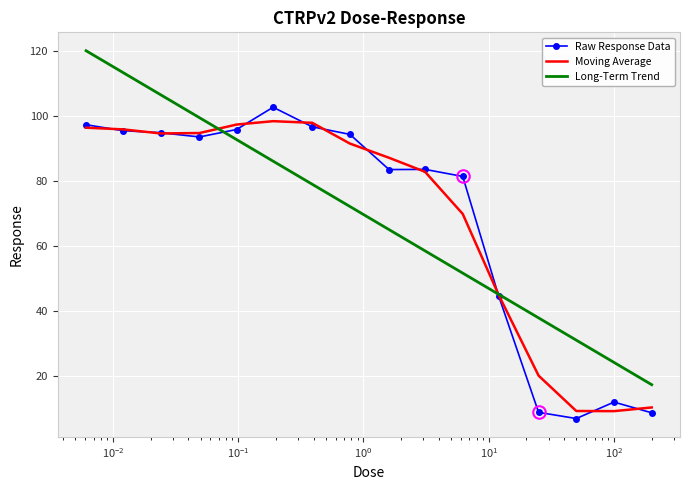

What are all the series names shown in the legend?

Raw Response Data, Moving Average, Long-Term Trend